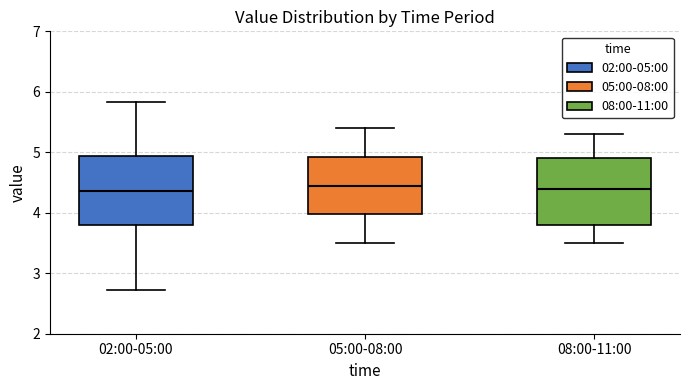

Reading left to right, read every box against the y-axis: the position of its median line, the range the box covers, and the ends of its whiskers. The values are not printed on the chart, so give them approximately, as read against the axis.

02:00-05:00: median 4.4, box 3.8 to 4.9, whiskers 2.7 to 5.8
05:00-08:00: median 4.5, box 4.0 to 4.9, whiskers 3.5 to 5.4
08:00-11:00: median 4.4, box 3.8 to 4.9, whiskers 3.5 to 5.3